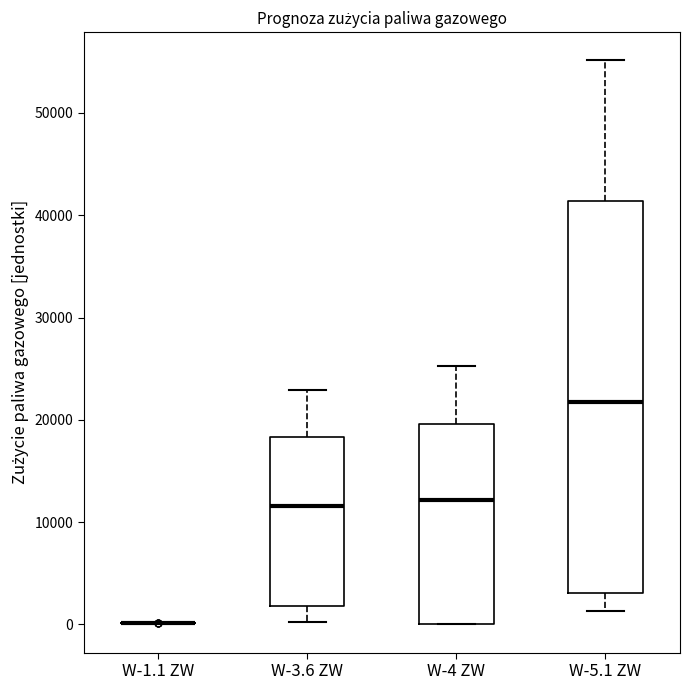

Reading left to right, read every box against the y-axis: the position of its median line, the range the box covers, and the ends of its whiskers. The values are not printed on the chart, so give them approximately, as read against the axis.

W-1.1 ZW: box collapsed to a line at 0, whiskers 0 to 0
W-3.6 ZW: median 12000, box 2000 to 18000, whiskers 0 to 23000
W-4 ZW: median 12000, box 0 to 20000, whiskers 0 to 25000
W-5.1 ZW: median 22000, box 3000 to 41000, whiskers 1000 to 55000